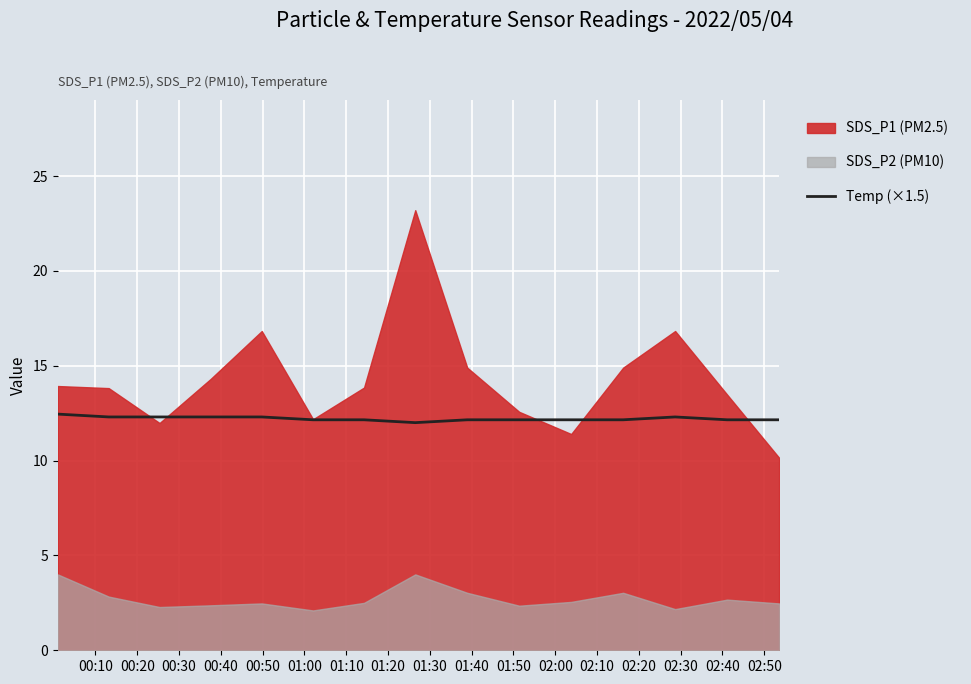

What is the lowest value of the Temp (×1.5) series?

12.0